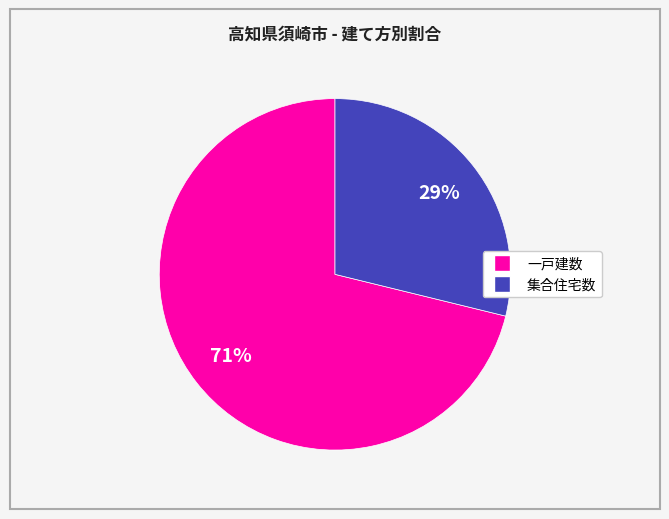

Count the number of slices in the pie.

2